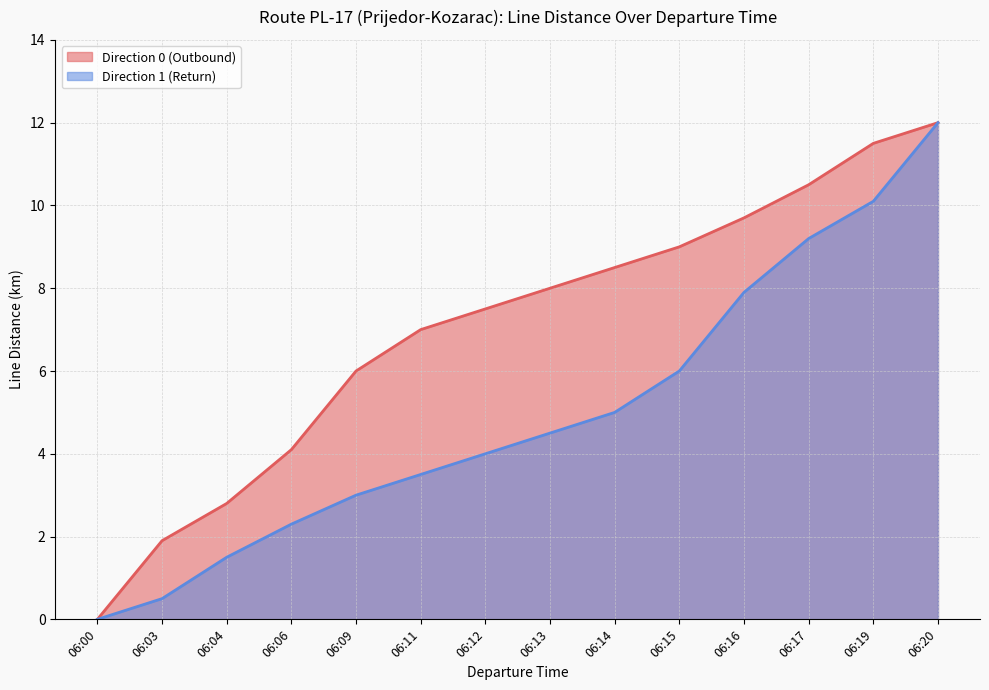

At which category is the sum across all series the highest?

06:20